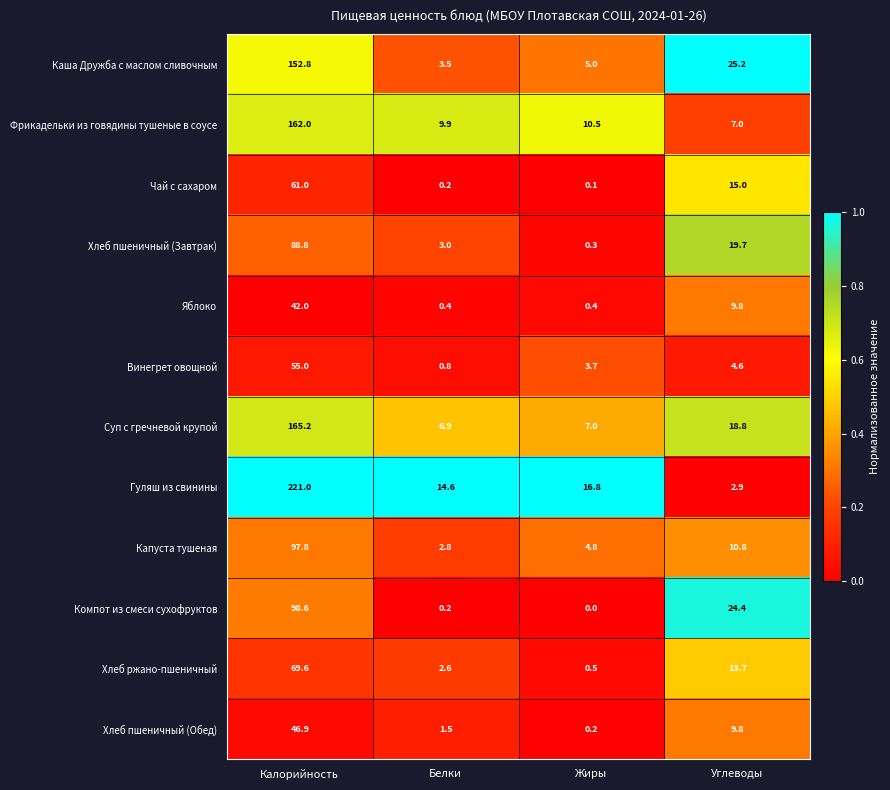

What is the difference between the maximum and minimum values in the Каша Дружба с маслом сливочным series?

149.3